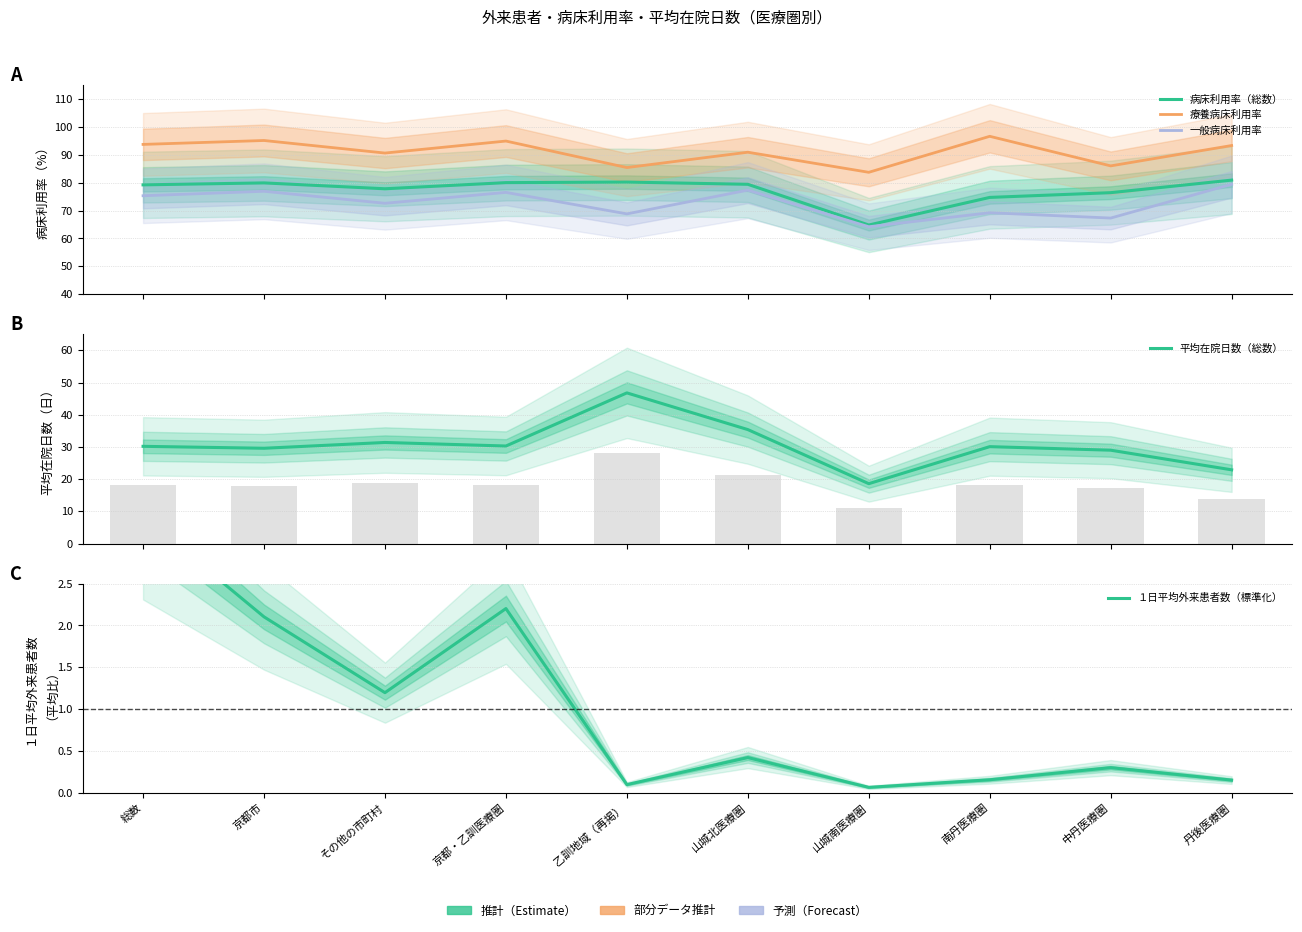

What is the value of the 一般病床利用率 bar at the 6th from the left?

77.3